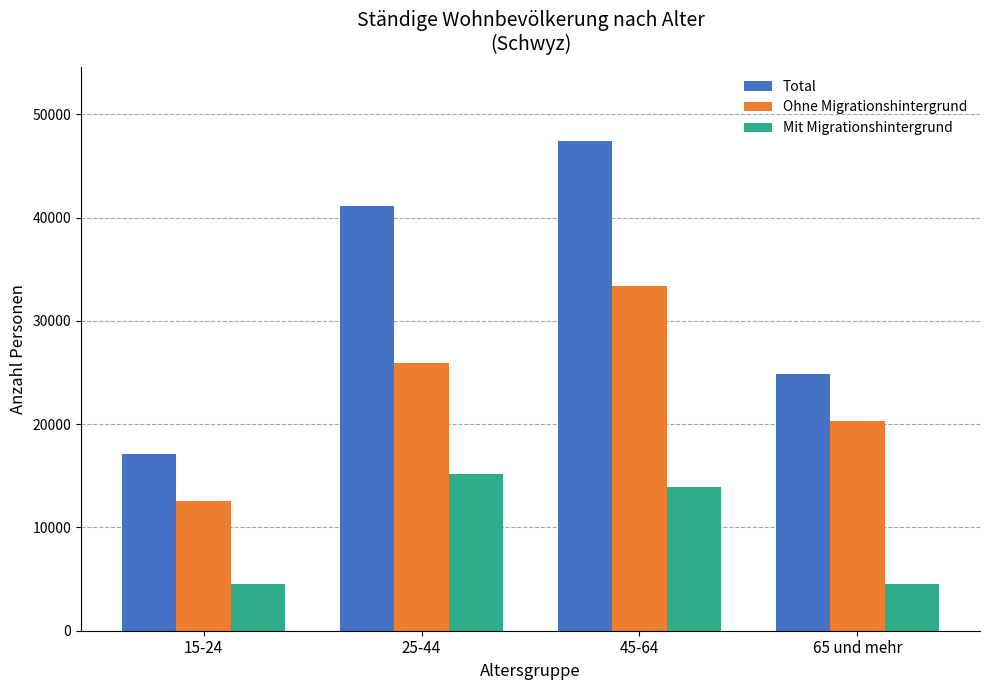

At which label is Mit Migrationshintergrund closest to 9830?

45-64